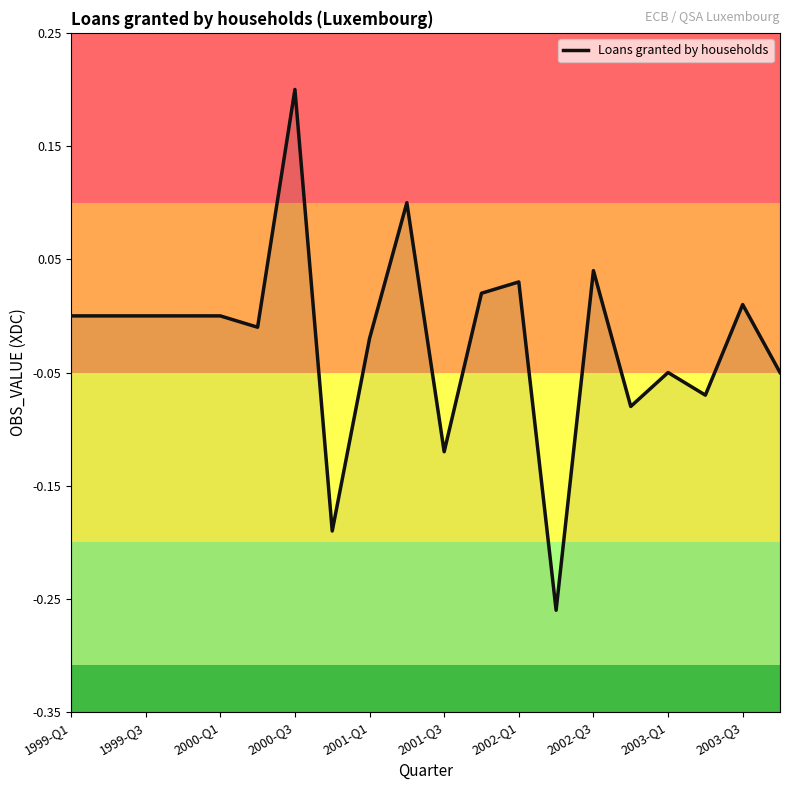

The value at 17 is -0.1. True or false?

True